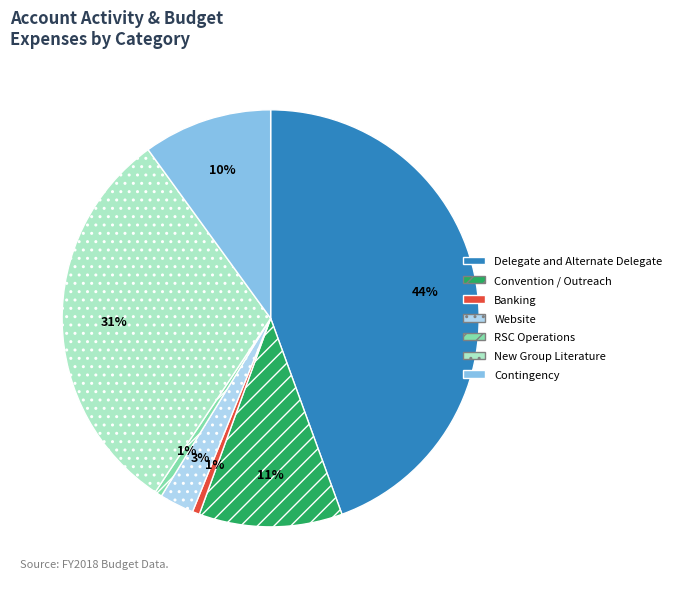

Is there any slice that represents more than half of the pie?

No